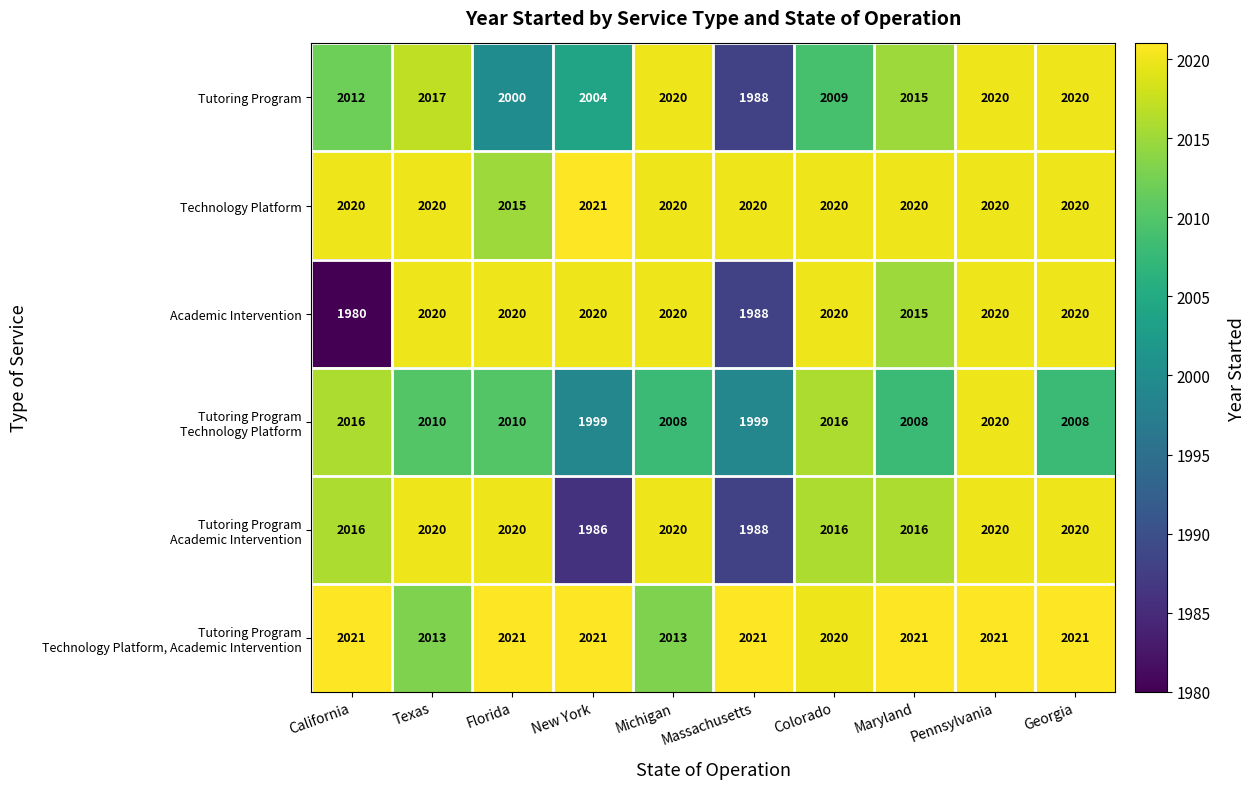

At which category is the sum across all series the highest?

Pennsylvania